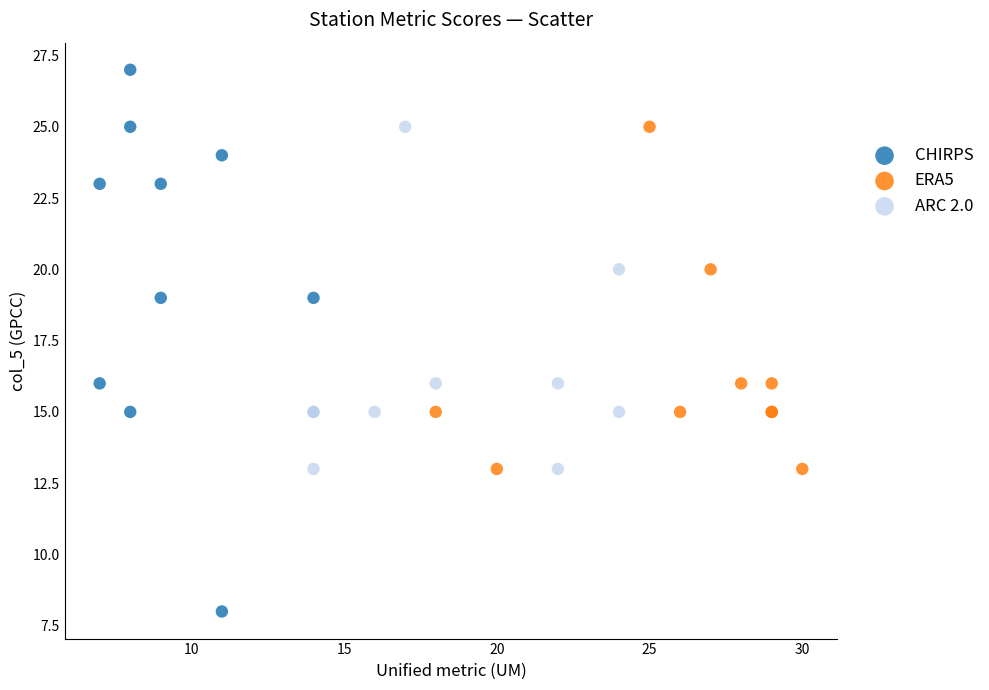

Which series contains the highest Y value?

CHIRPS